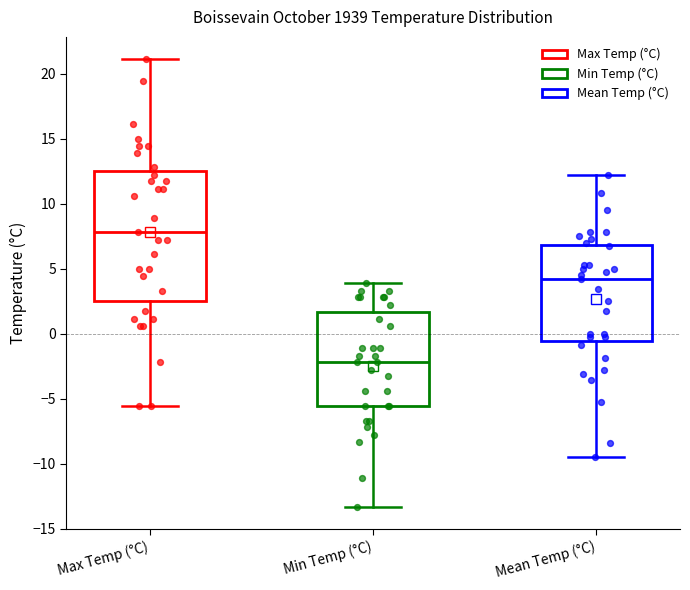

Comparing the boxes themselves (not the whiskers), which one is the tallest?

Max Temp (°C)